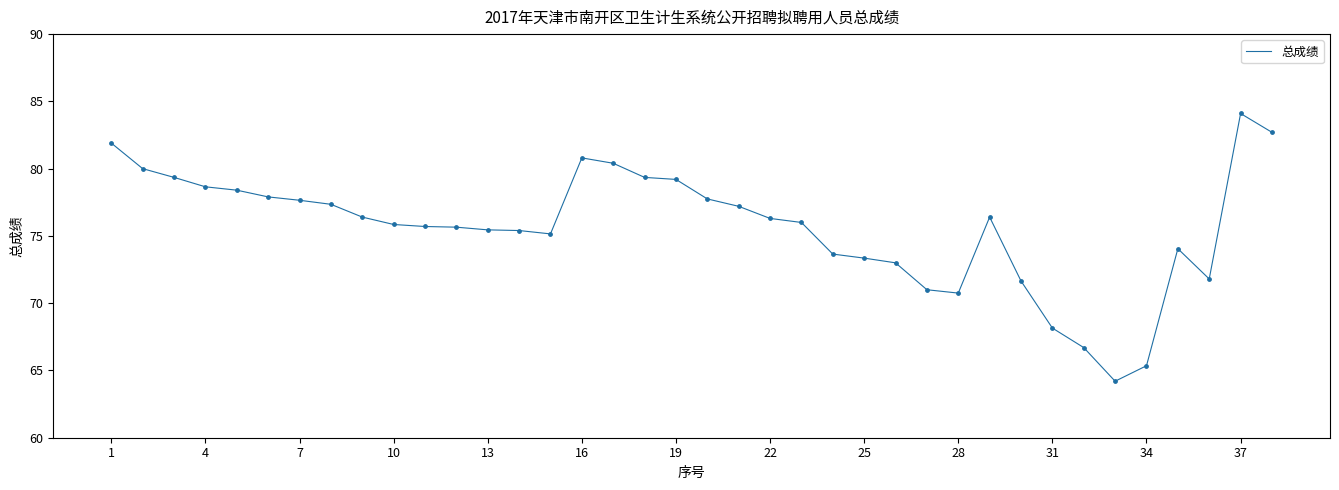

What is the smallest value displayed?

64.2